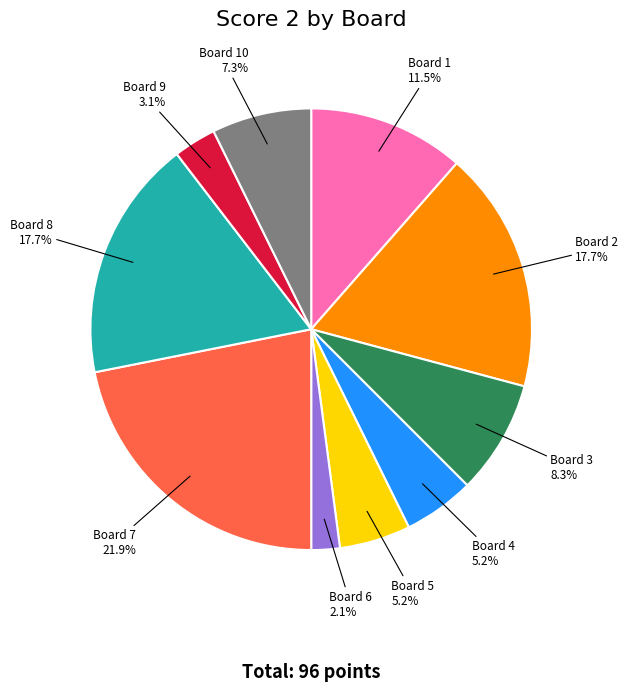

How many slices are in this pie chart?

10